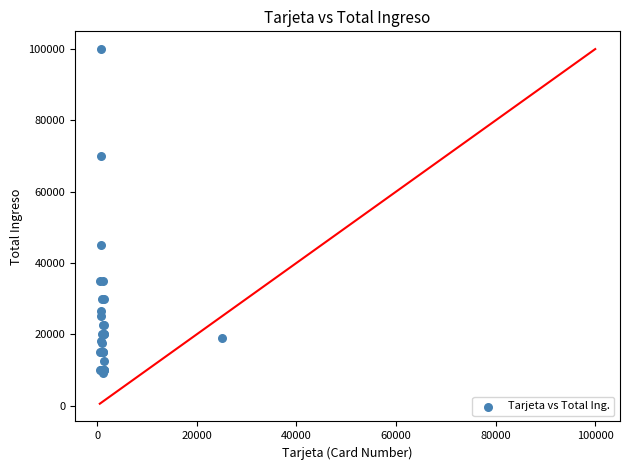

What Y value in the scatter plot is closest to 54500?

45000